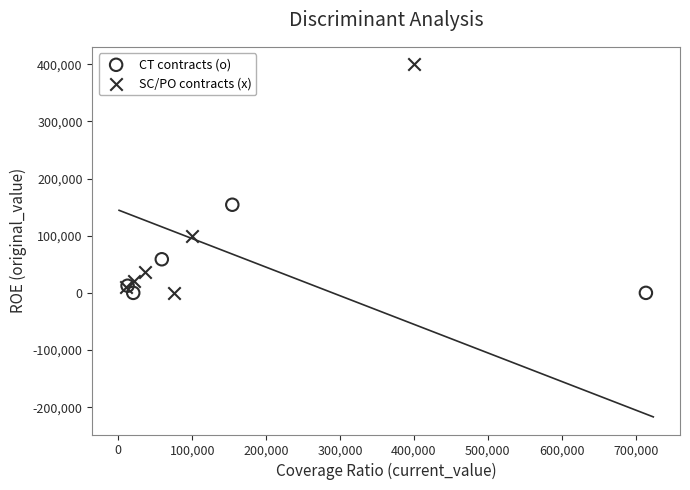

Which series has the largest Y range (max minus min)?

SC/PO contracts (x)